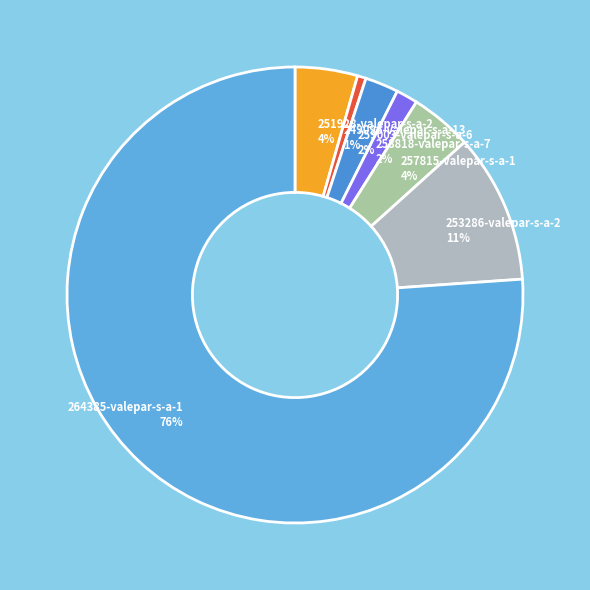

Count the number of slices in the pie.

7